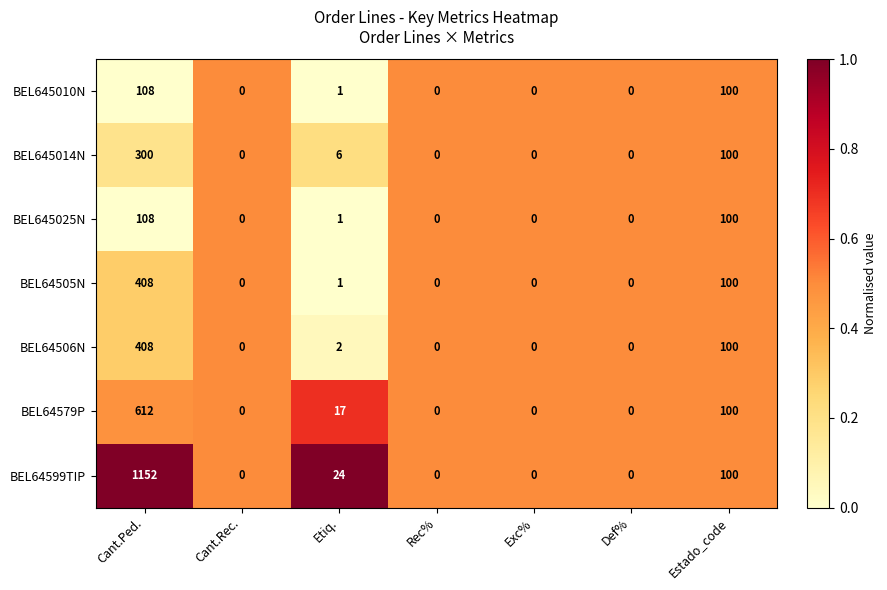

At which label is BEL64505N closest to 204?

Estado_code